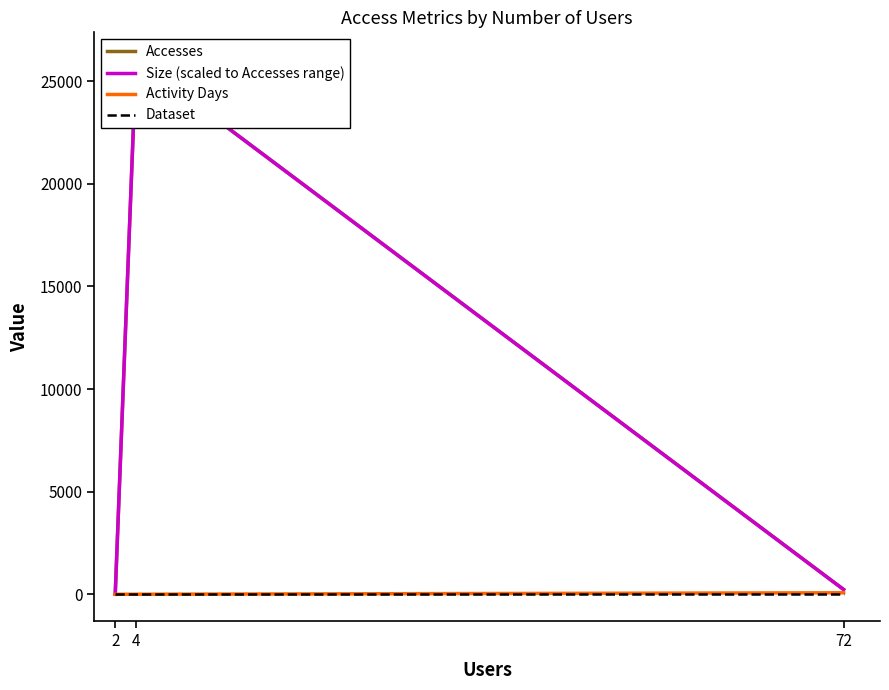

What is the sum of the Accesses values at 4 and 2?

26076.0